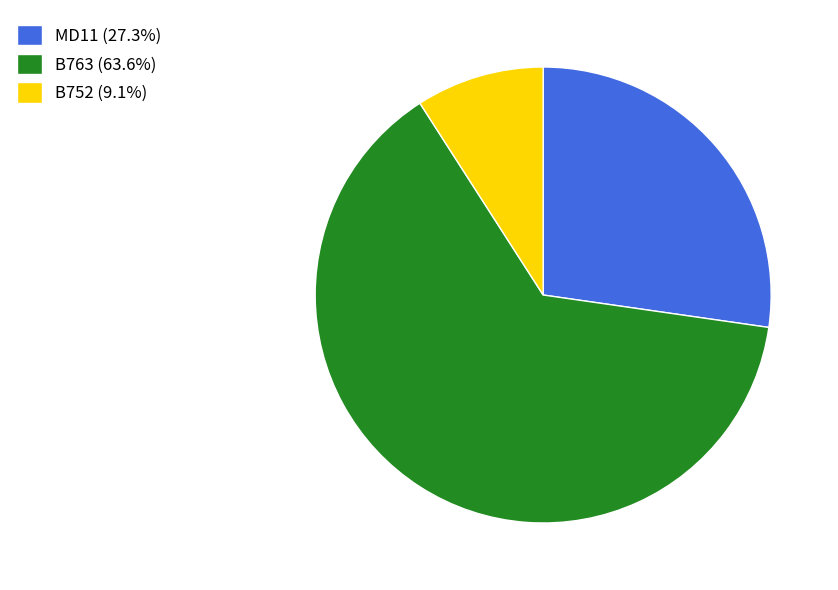

What is the ratio of the value at MD11 (27.3%) to the value at B752 (9.1%)?

3.0